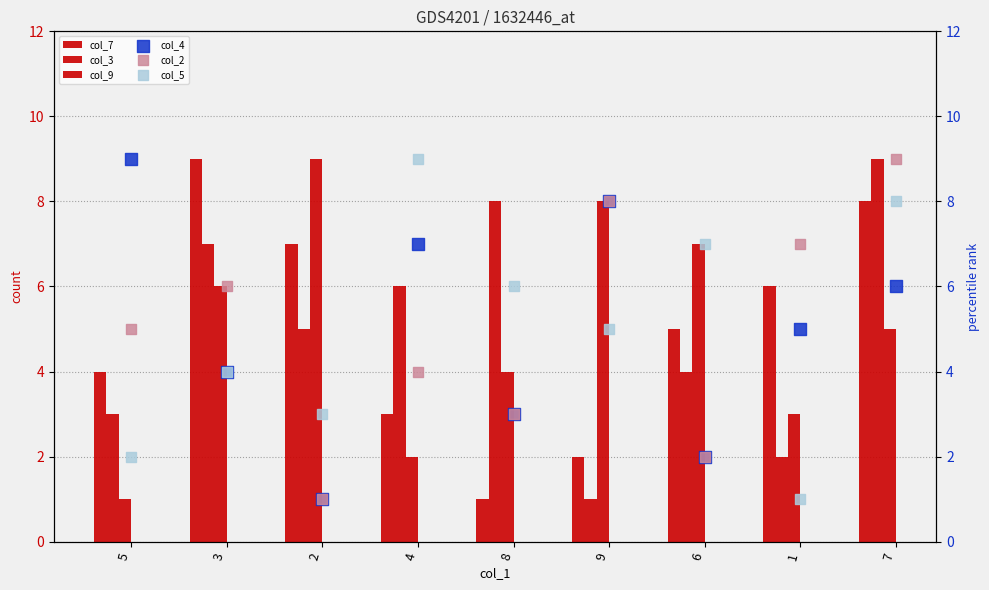

Which series has the largest Y range (max minus min)?

col_7